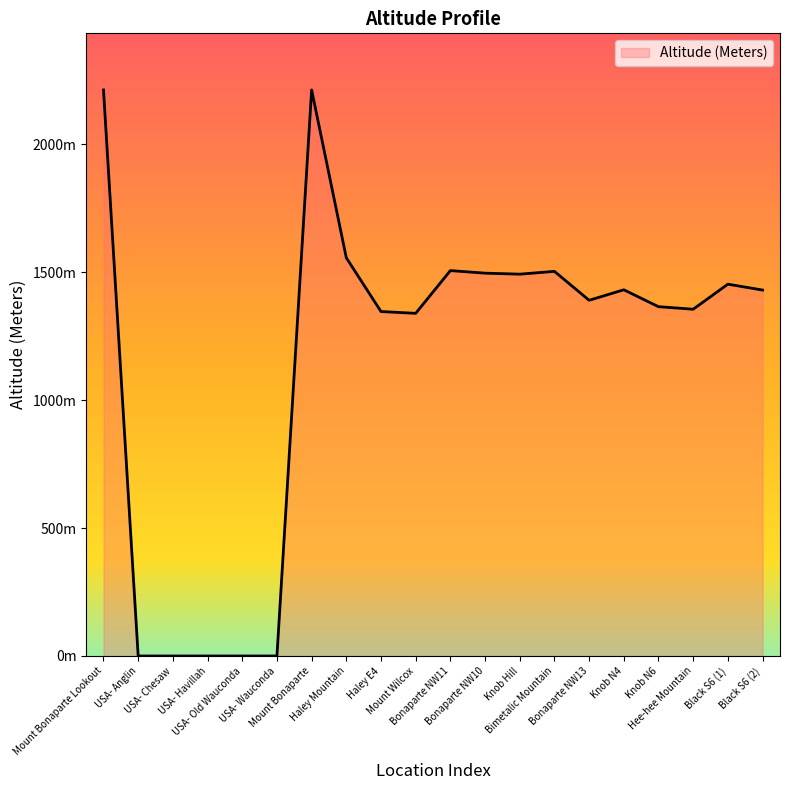

Does the chart have visible grid lines?

No